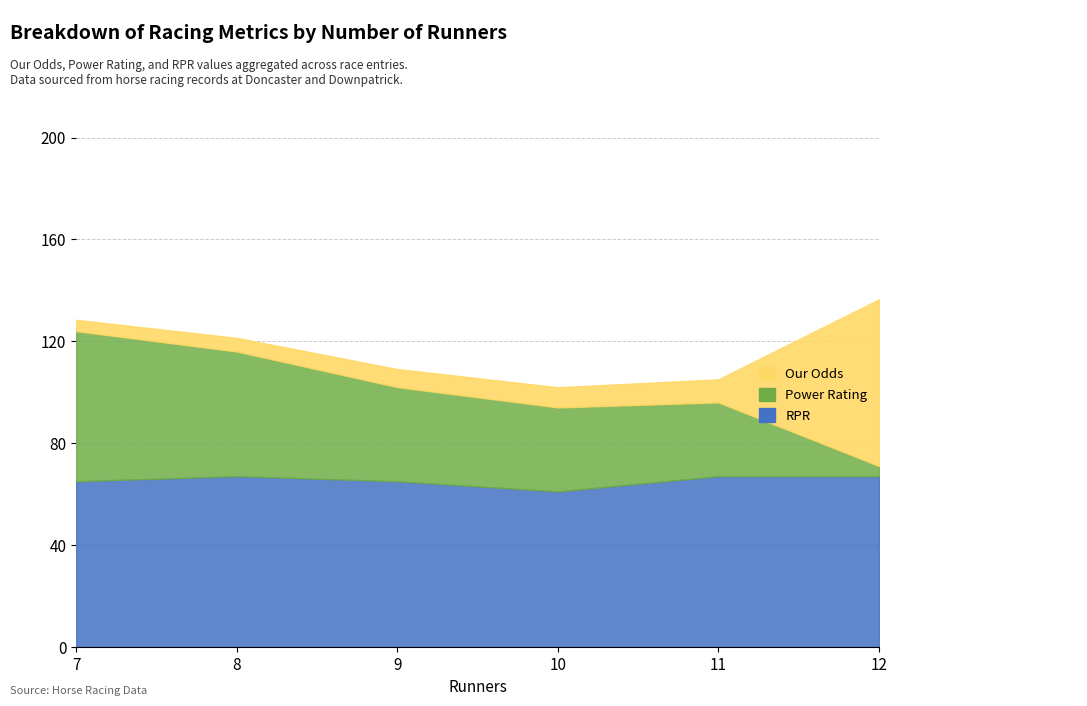

In RPR, how many points are lower than both neighbors (excluding endpoints)?

1